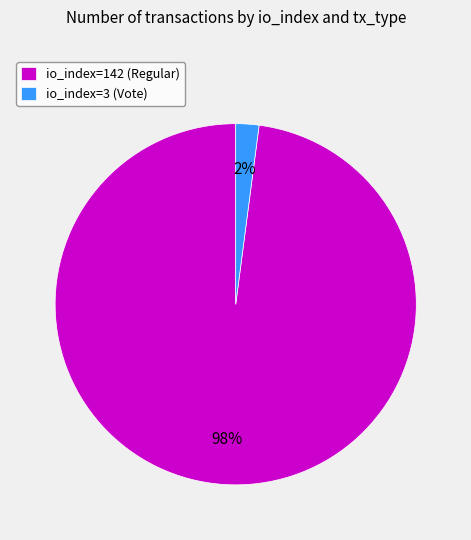

Combined, do io_index=142 (Regular) and io_index=3 (Vote) account for over 50%?

Yes